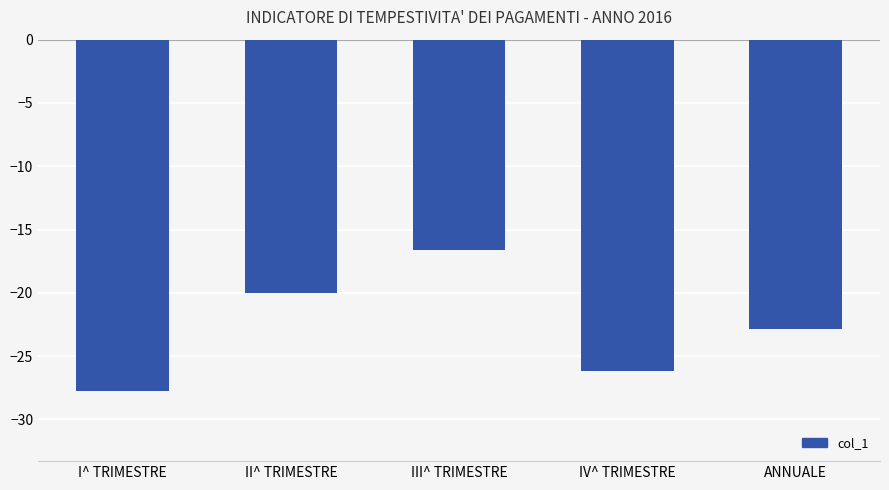

Are the bars grouped side by side (vs. stacked)?

No